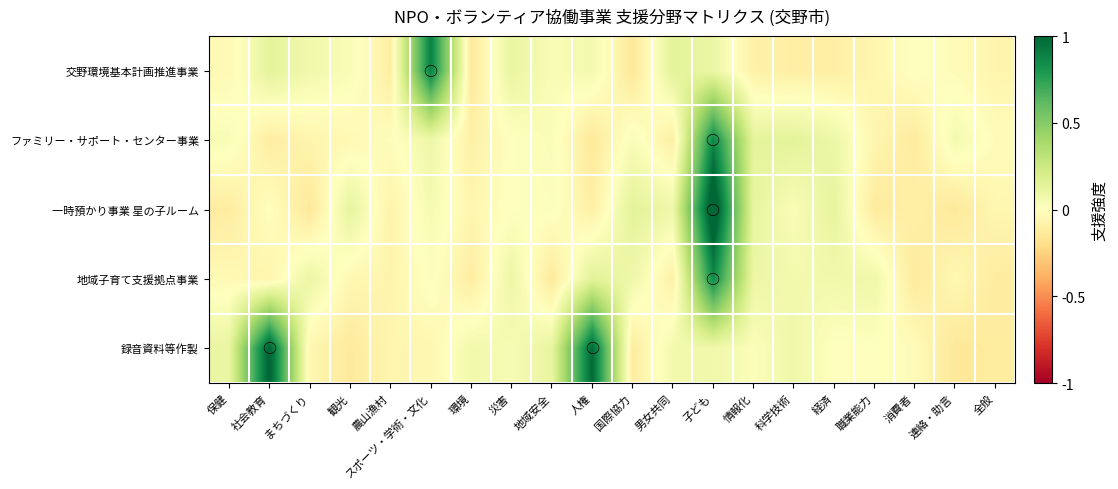

Which has a higher value, 情報化 or 全般?

全般